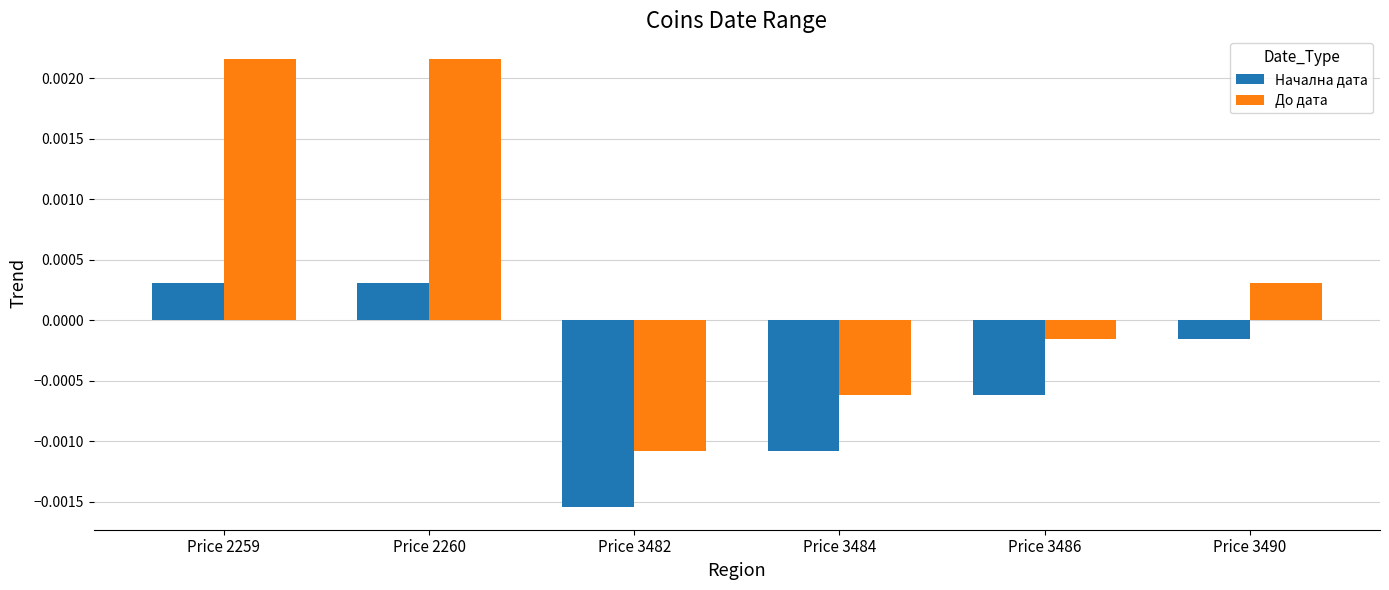

Rank the series by their average value, from lowest to highest.

Начална дата, До дата